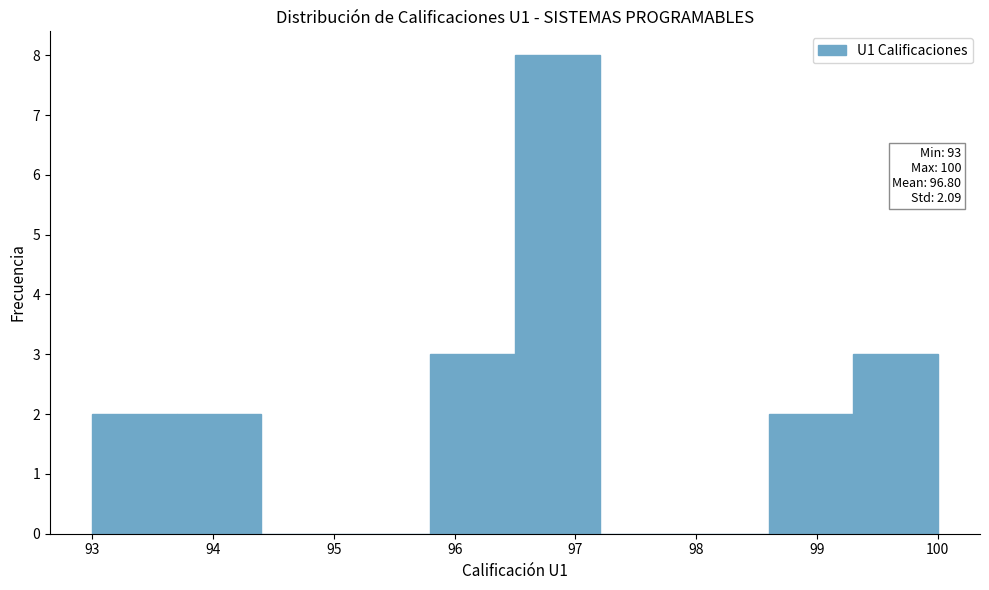

Which range on the x-axis has the tallest bar?

96.5 to 97.2